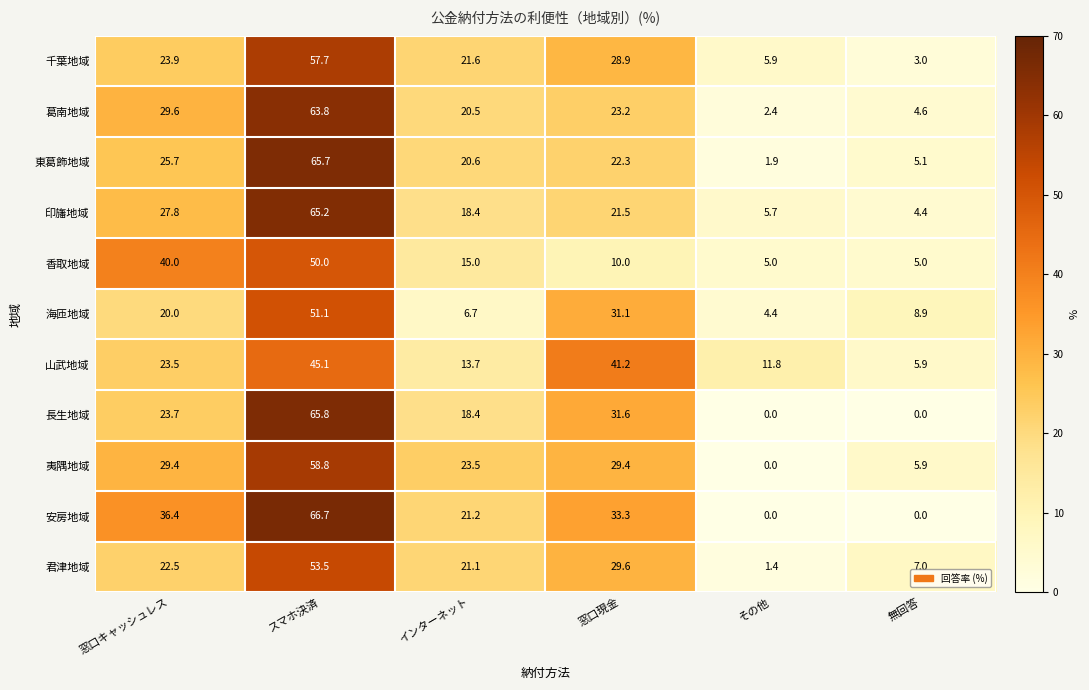

What value does the 君津地域 series have at 窓口現金?

29.6